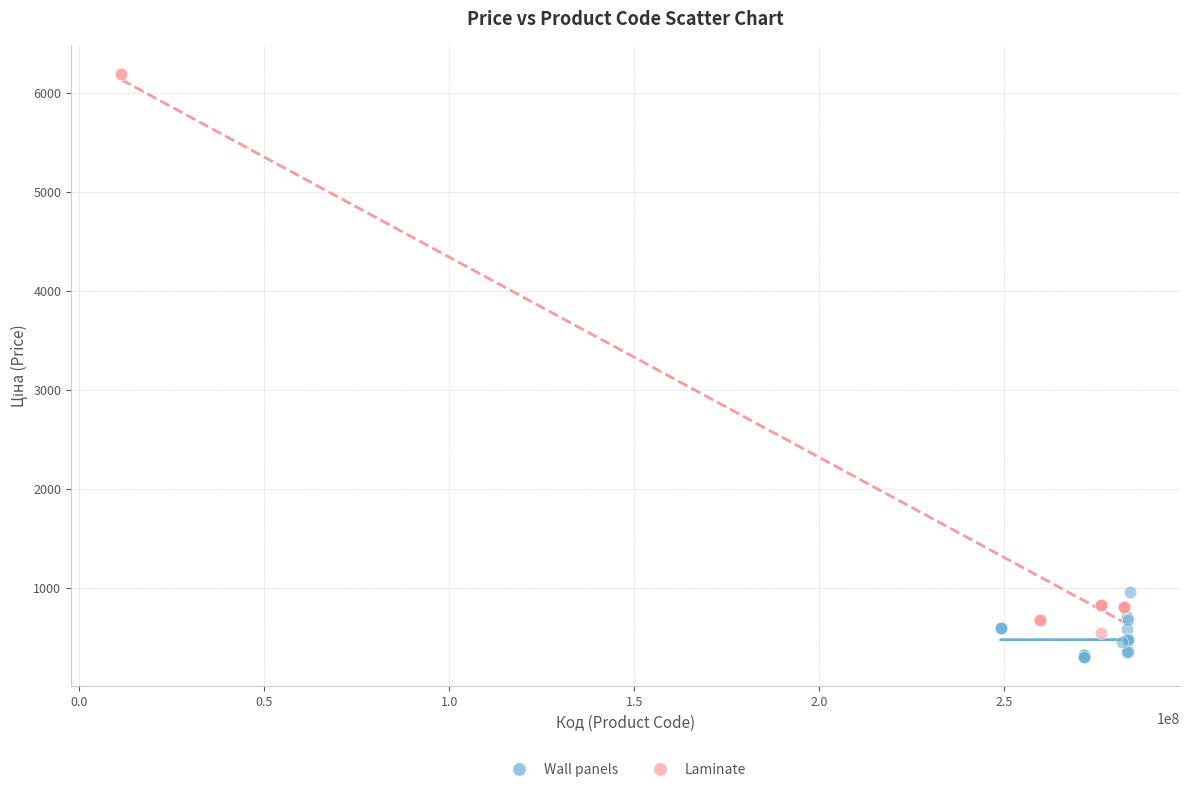

Which series reaches the minimum Y coordinate?

Wall panels